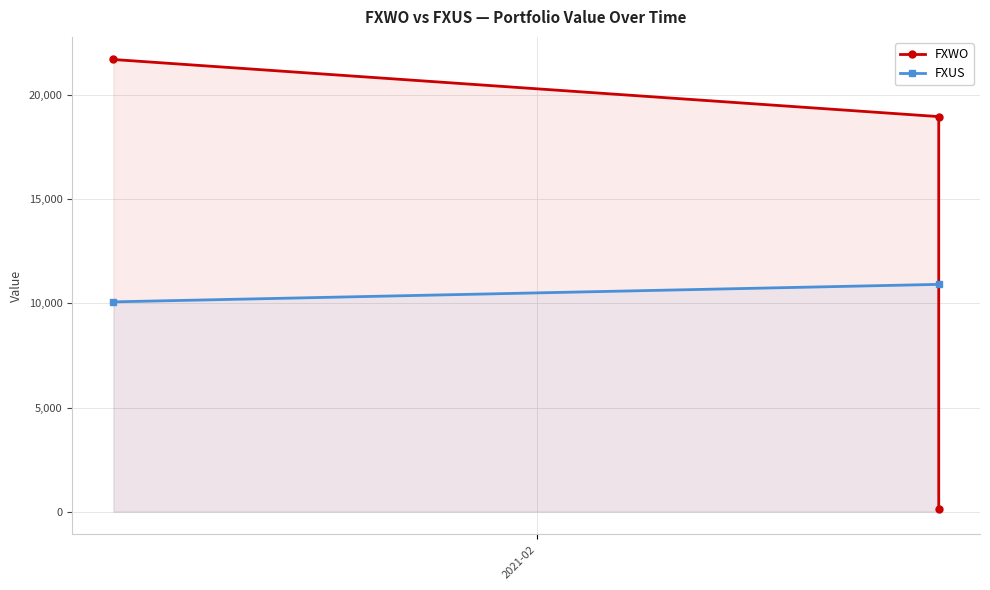

Which label corresponds to the largest value in the chart?

2021-02